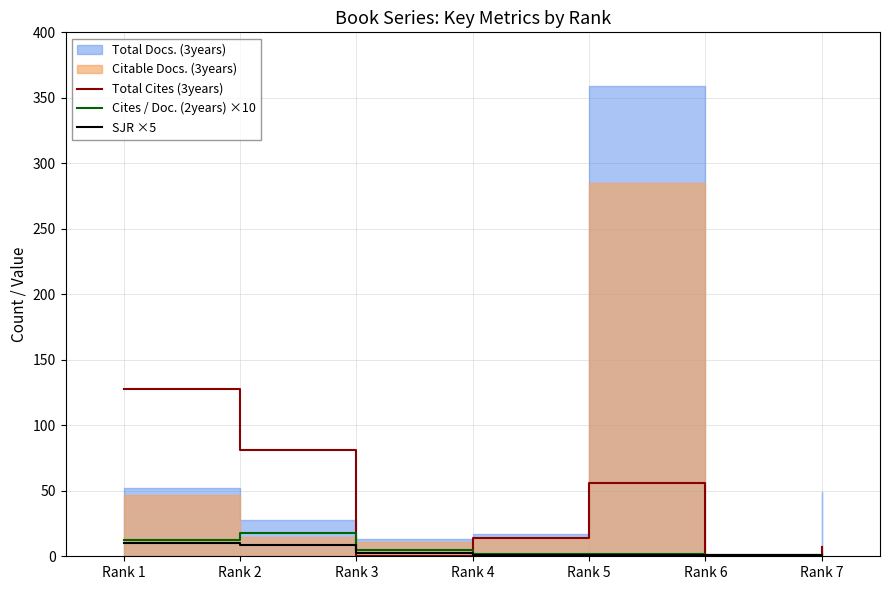

Is the value of Cites / Doc. (2years) ×10 at Rank 7 greater than the value of SJR ×5 at Rank 7?

Yes